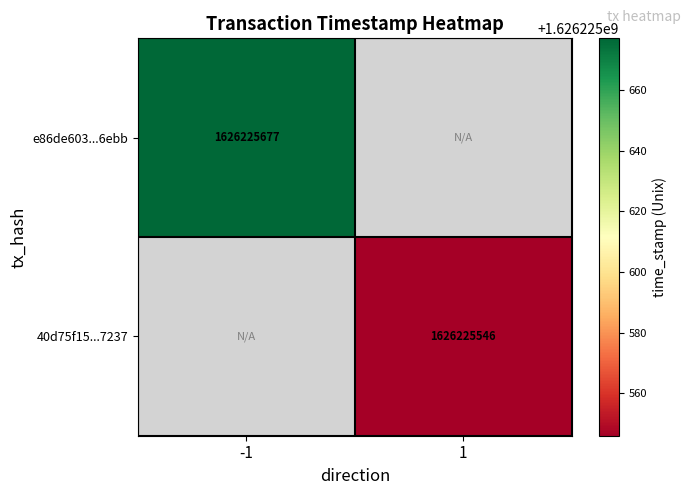

Is it true that e86de603...6ebb equals 1626225677 at -1?

True